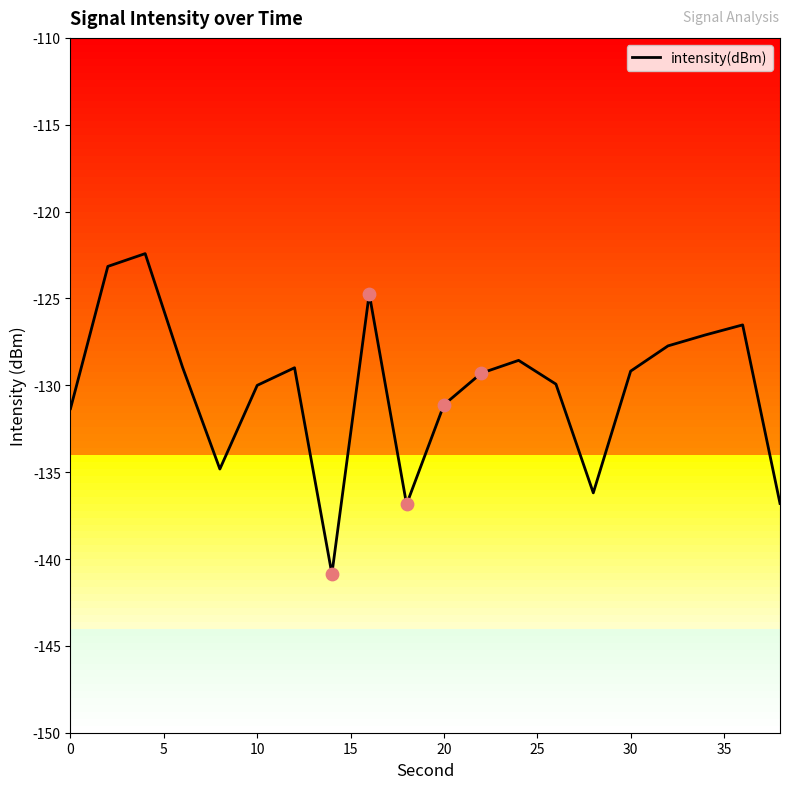

What is the smallest value displayed?

-140.9